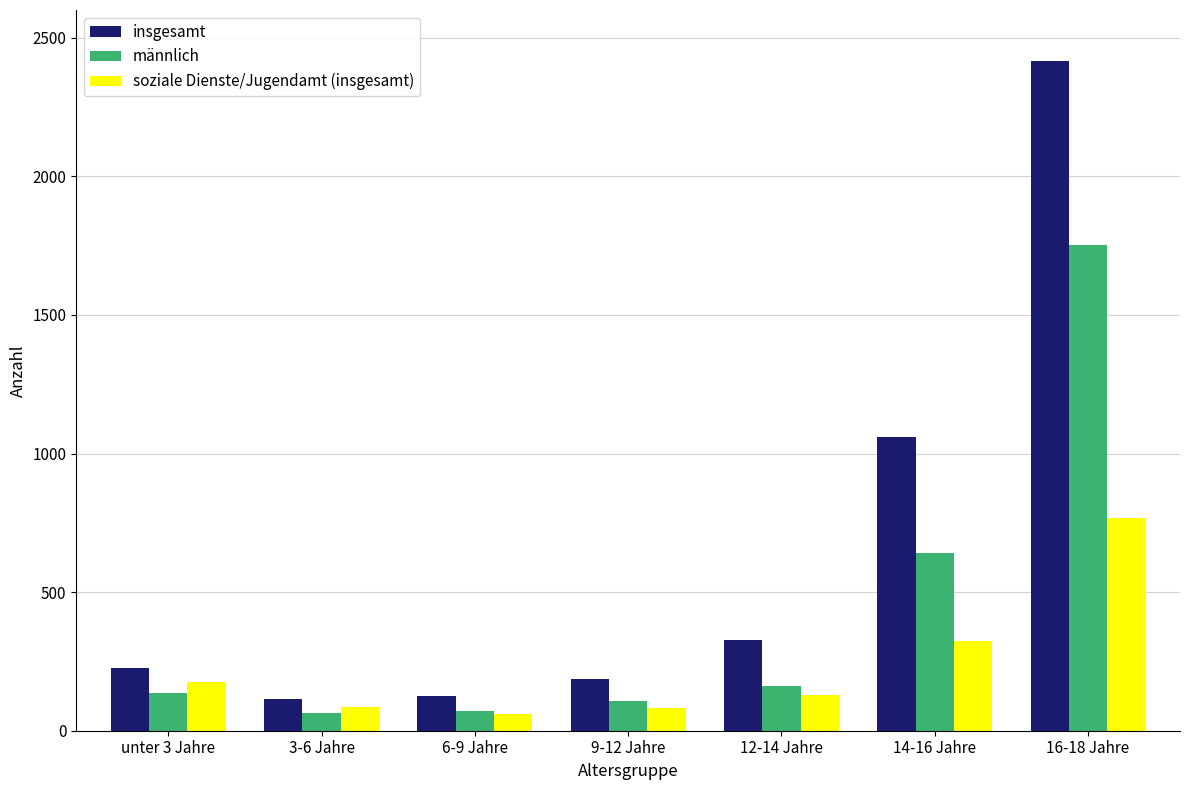

What is the difference between the highest and lowest values at 12-14 Jahre?

199